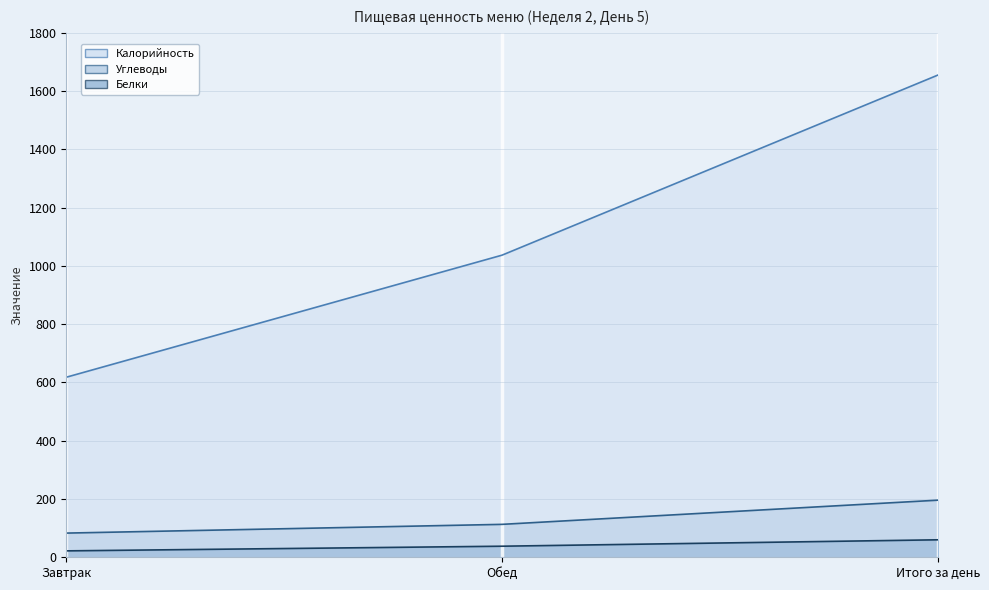

The value of Белки at Завтрак is 22. True or false?

True